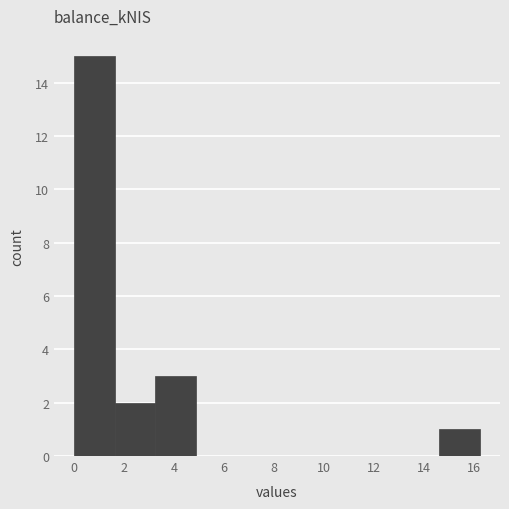

Reading left to right, transcribe this chart: for each bar, give the range it covers on the x-axis and its height. Neither the bar edges nor the heights are printed on the chart, so give them approximately, as read against the axes.

0.0 to 1.6: 15
1.6 to 3.2: 2
3.2 to 4.8: 3
4.8 to 6.4: 0
6.4 to 8.2: 0
8.2 to 9.8: 0
9.8 to 11.4: 0
11.4 to 13.0: 0
13.0 to 14.6: 0
14.6 to 16.2: 1